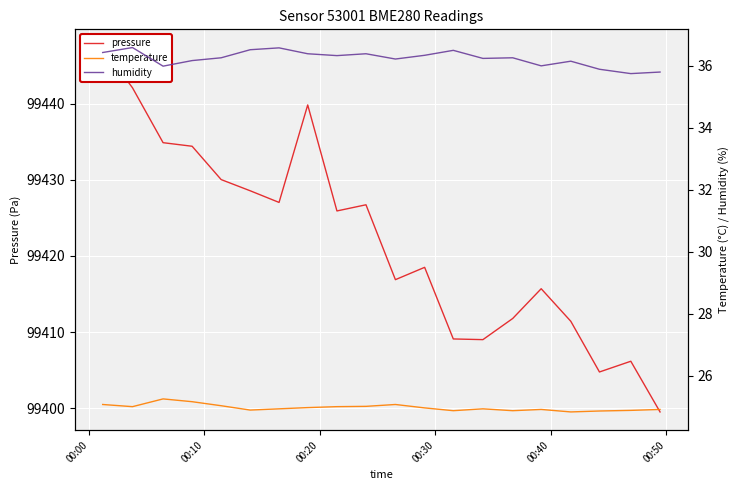

The temperature series shows 44.1 at 00:00. True or false?

False